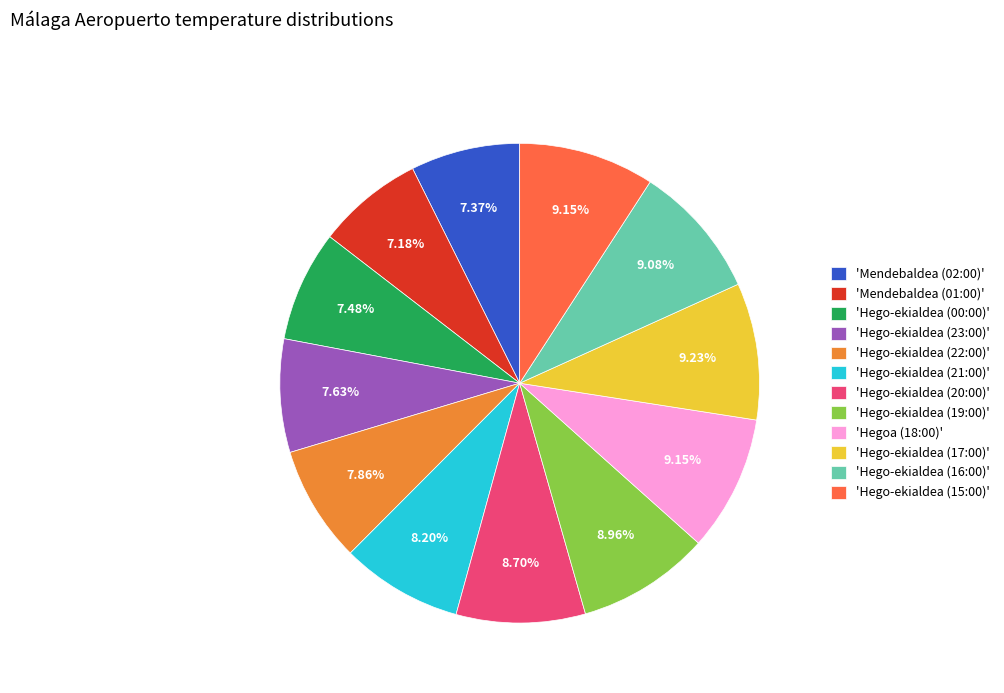

What is the ratio of the value at 'Hegoa (18:00)' to the value at 'Hego-ekialdea (17:00)'?

1.0